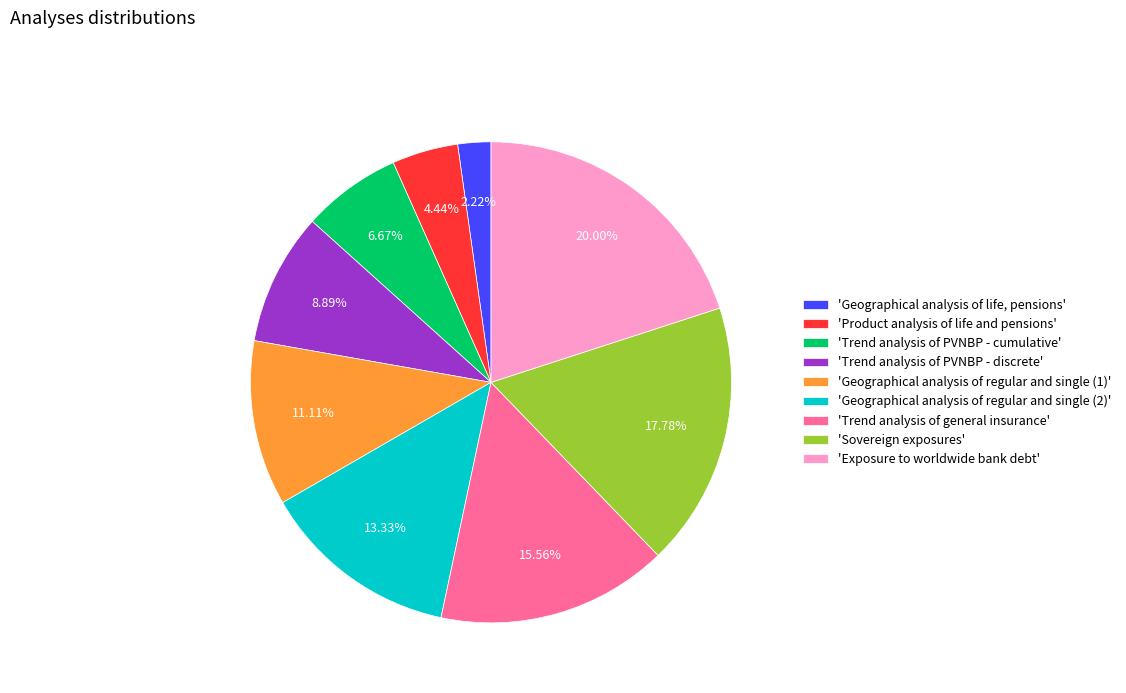

Which has a higher value, 'Exposure to worldwide bank debt' or 'Geographical analysis of regular and single (1)'?

'Exposure to worldwide bank debt'